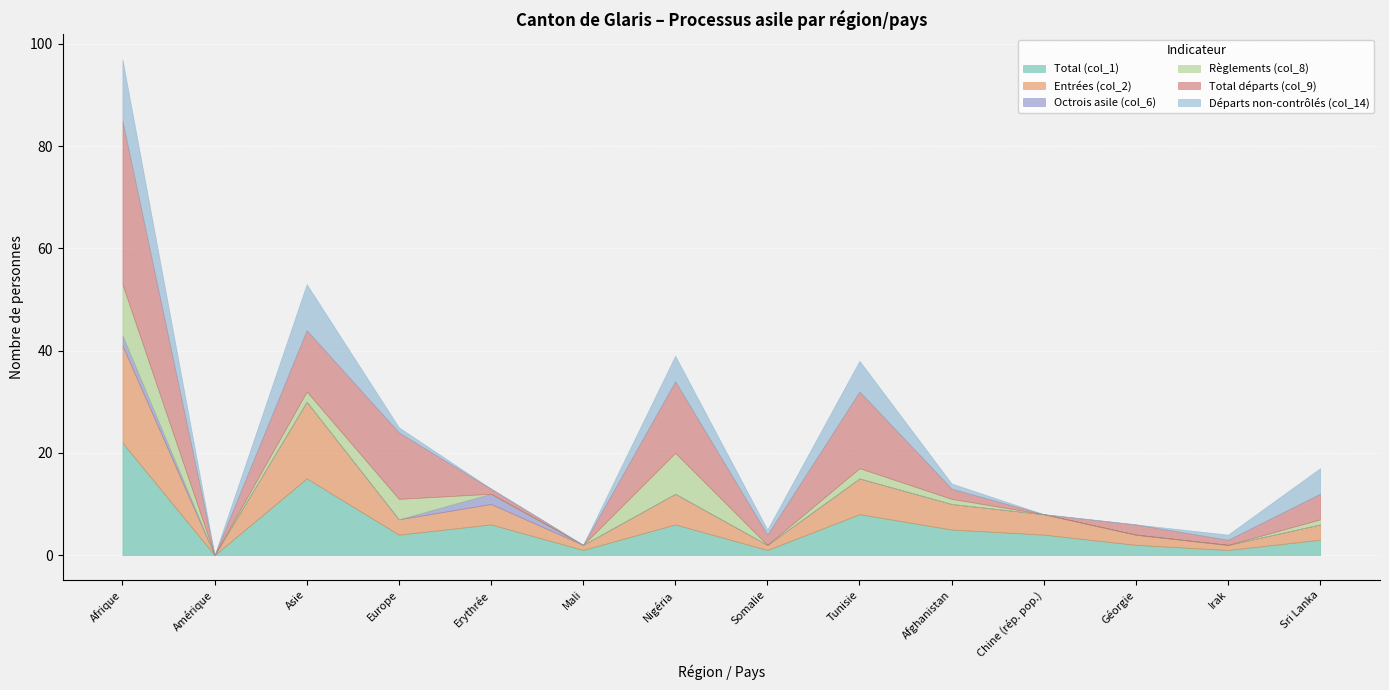

Which label corresponds to the largest value in the chart?

Afrique